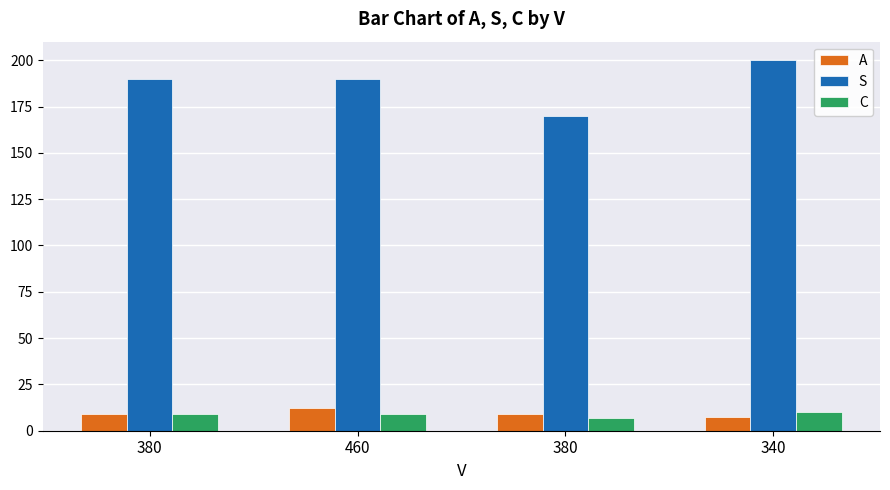

Which series has the largest range (max minus min)?

S